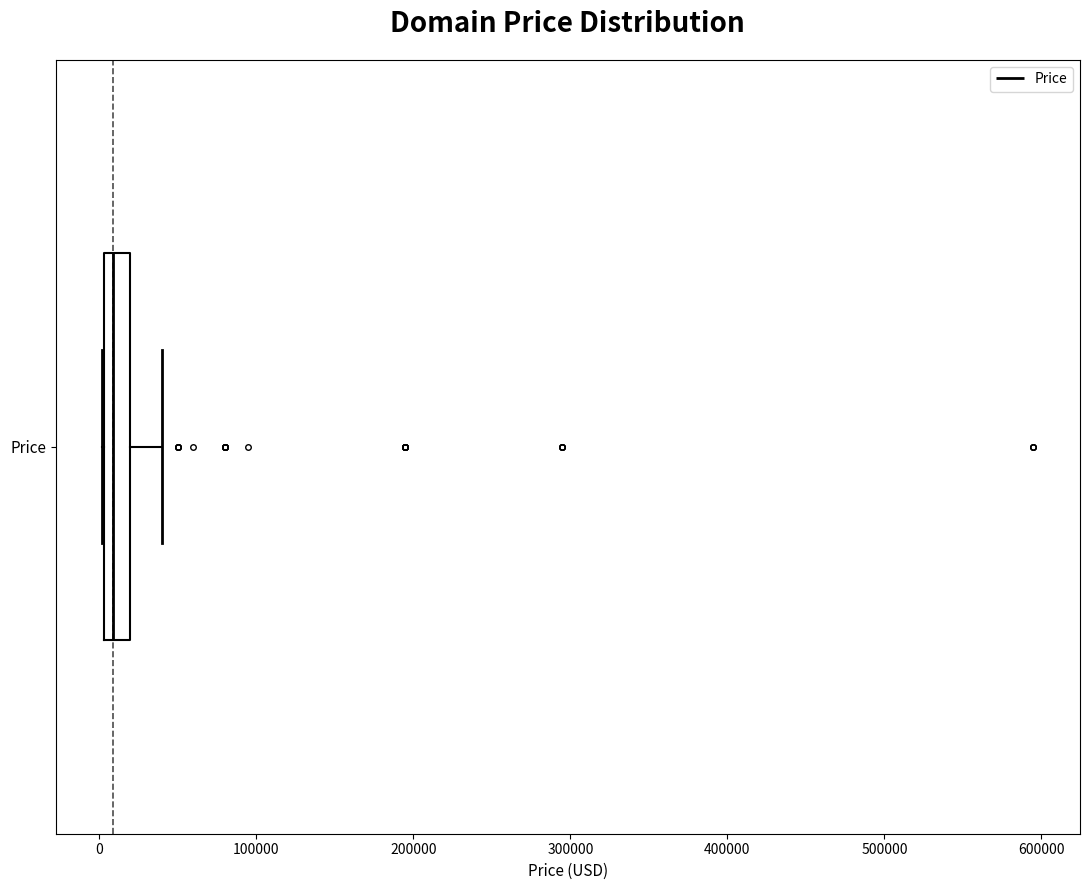

Read this box plot against the x-axis: the position of the median line, the range covered by the box, and the ends of both whiskers. The values are not printed on the chart, so give them approximately, as read against the axis.

median 10000, box 0 to 20000, whiskers 0 to 40000